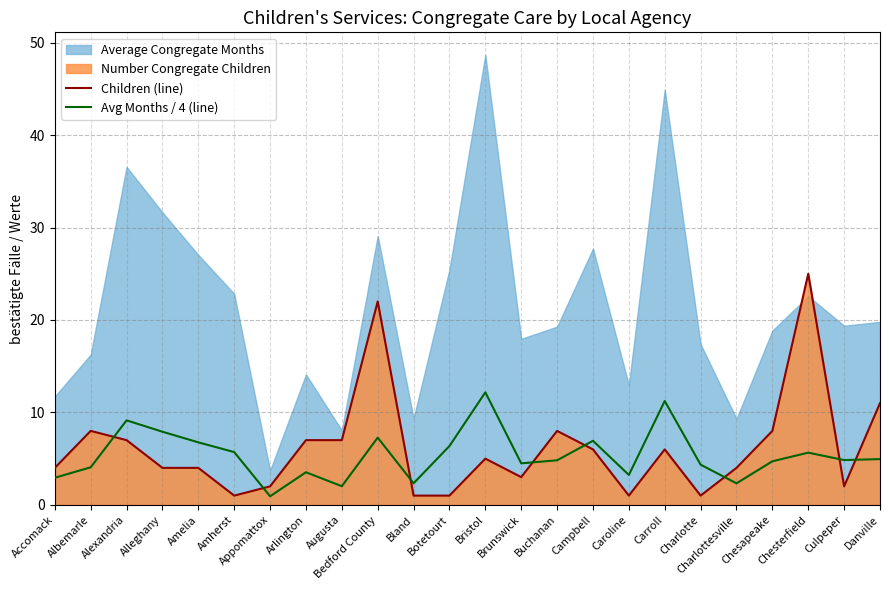

What position from the left is Carroll?

18